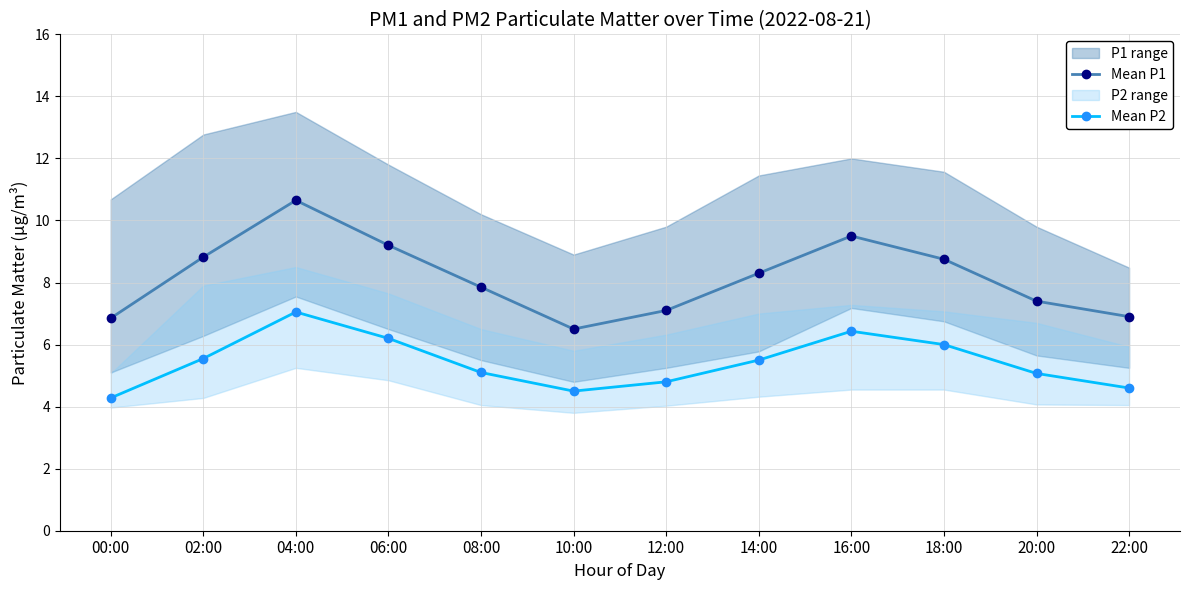

Reading left to right, transcribe all the data shown in this chart.

Mean P1: 6.8	8.8	10.7	9.2	7.8	6.5	7.1	8.3	9.5	8.8	7.4	6.9
Mean P2: 4.3	5.5	7.0	6.2	5.1	4.5	4.8	5.5	6.4	6.0	5.1	4.6